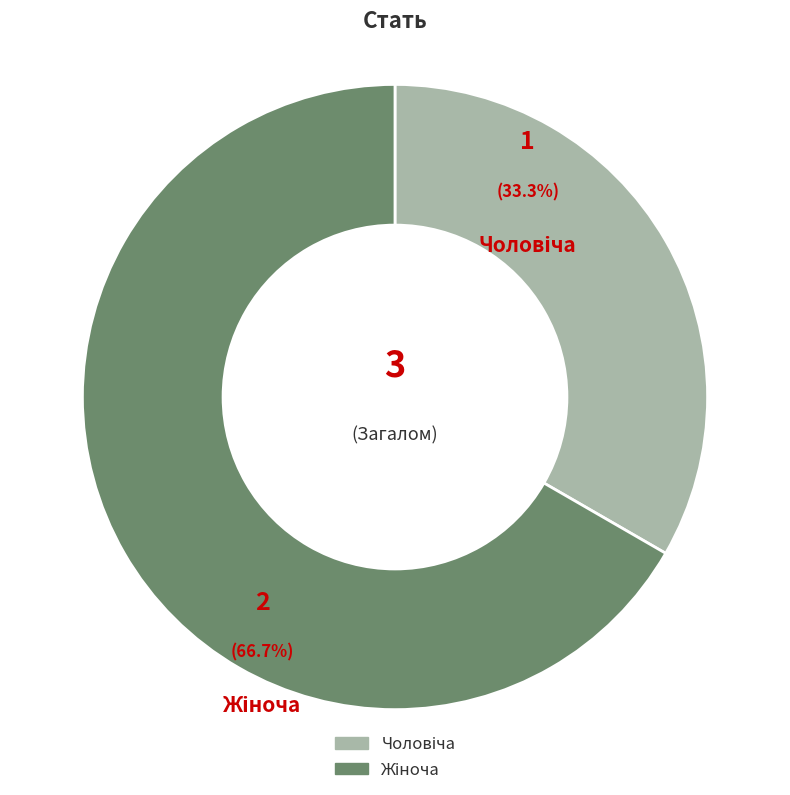

How many segments does this pie chart have?

2